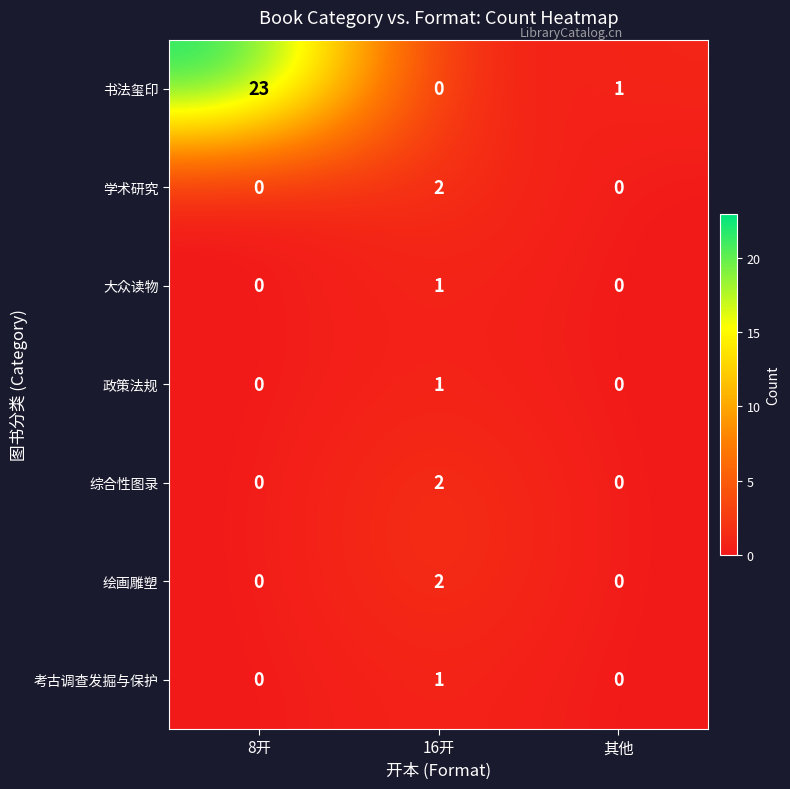

Is it true that 考古调查发掘与保护 equals -1 at 8开?

False